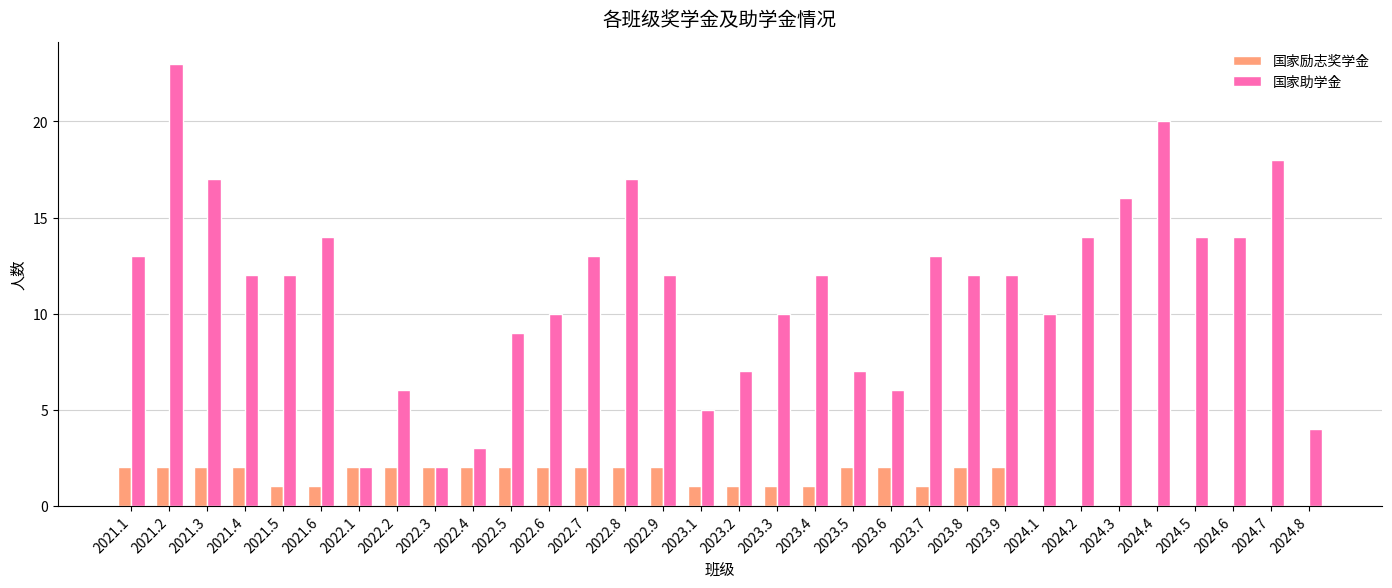

What is the highest value of the 国家助学金 series?

23